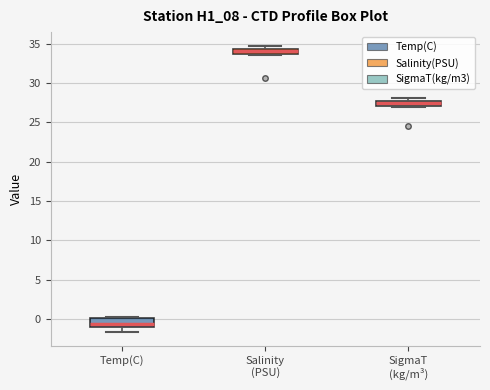

Where is the upper edge of the box for Temp(C) on the y-axis? The values are not printed on the chart, so give them approximately, as read against the axis.

0.0